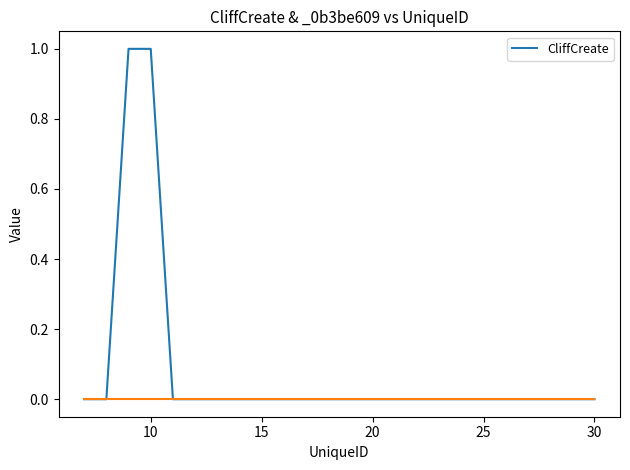

How many lines are shown in the chart?

1